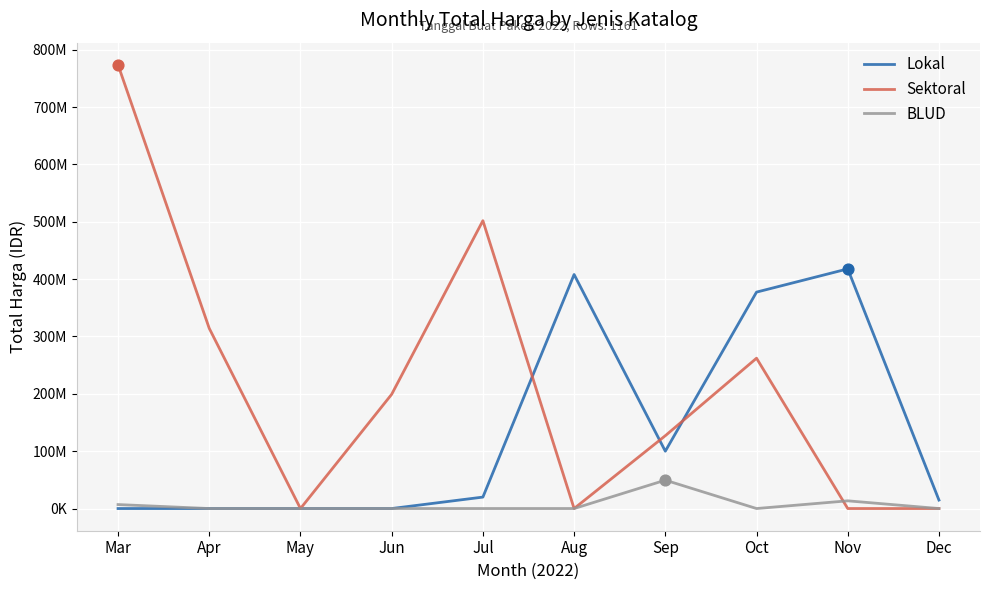

At how many categories does at least one series exceed 152027091?

7